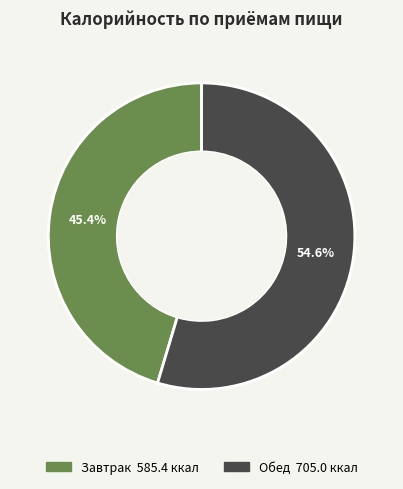

Does any single category account for the majority?

Yes